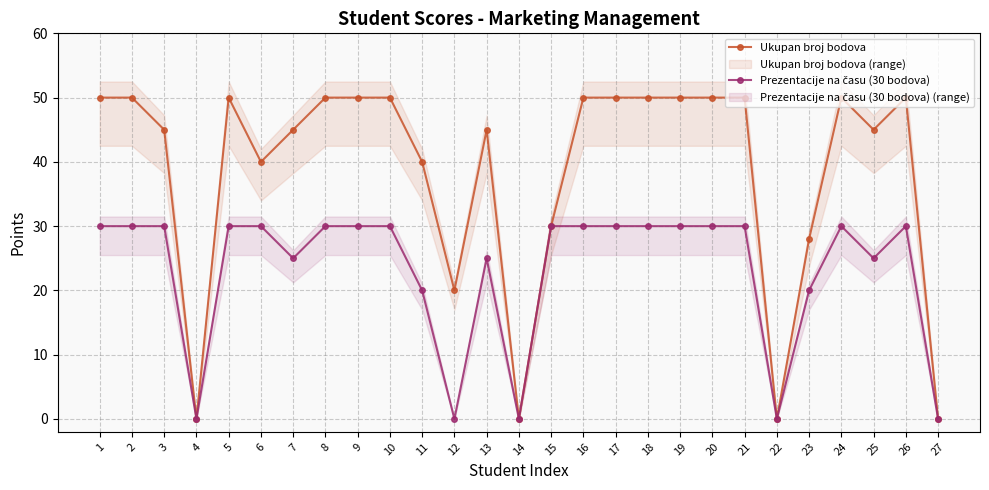

True or false: Prezentacije na času (30 bodova) and Ukupan broj bodova intersect in this chart.

False